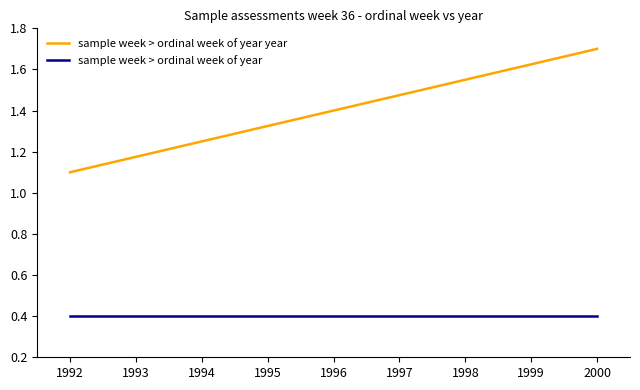

Does the chart have visible grid lines?

No